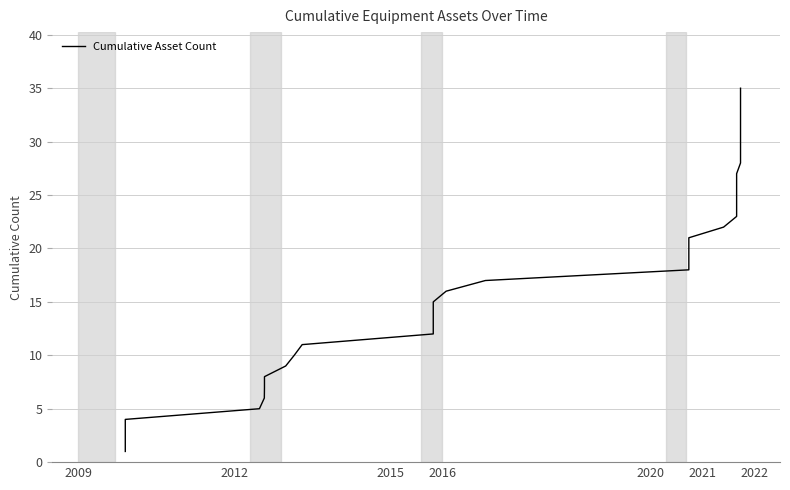

How many data points are less than 18?

17